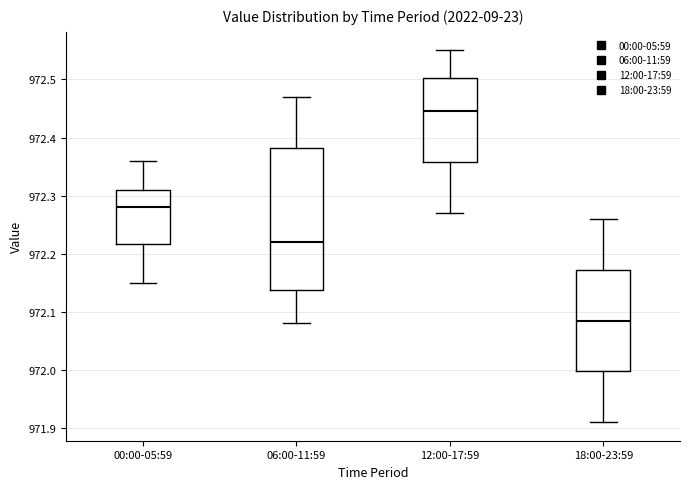

Reading left to right, read every box against the y-axis: the position of its median line, the range the box covers, and the ends of its whiskers. The values are not printed on the chart, so give them approximately, as read against the axis.

00:00-05:59: median 972.28, box 972.22 to 972.31, whiskers 972.15 to 972.36
06:00-11:59: median 972.22, box 972.14 to 972.38, whiskers 972.08 to 972.47
12:00-17:59: median 972.45, box 972.36 to 972.50, whiskers 972.27 to 972.55
18:00-23:59: median 972.09, box 972.00 to 972.17, whiskers 971.91 to 972.26